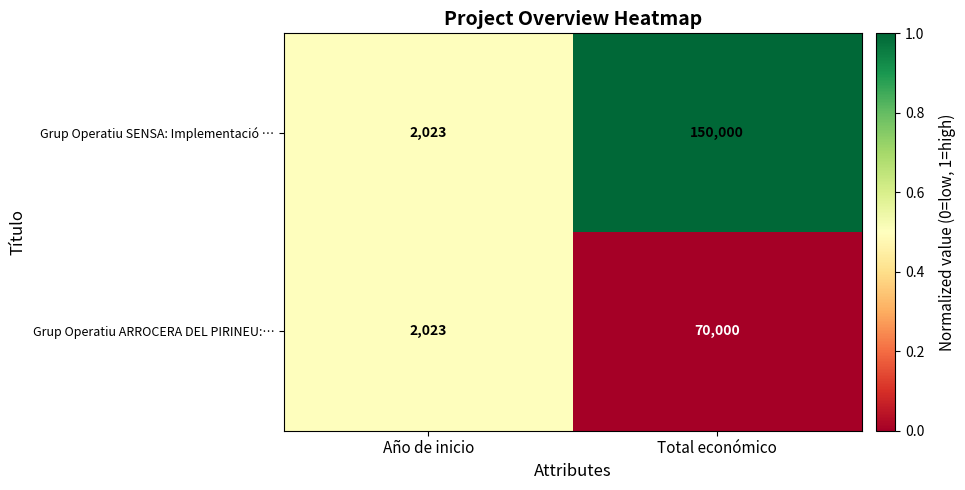

Reading right to left, what are all the values shown in this chart?

Grup Operatiu SENSA: Implementació …: Total económico=150000	Año de inicio=2023
Grup Operatiu ARROCERA DEL PIRINEU:…: Total económico=70000	Año de inicio=2023